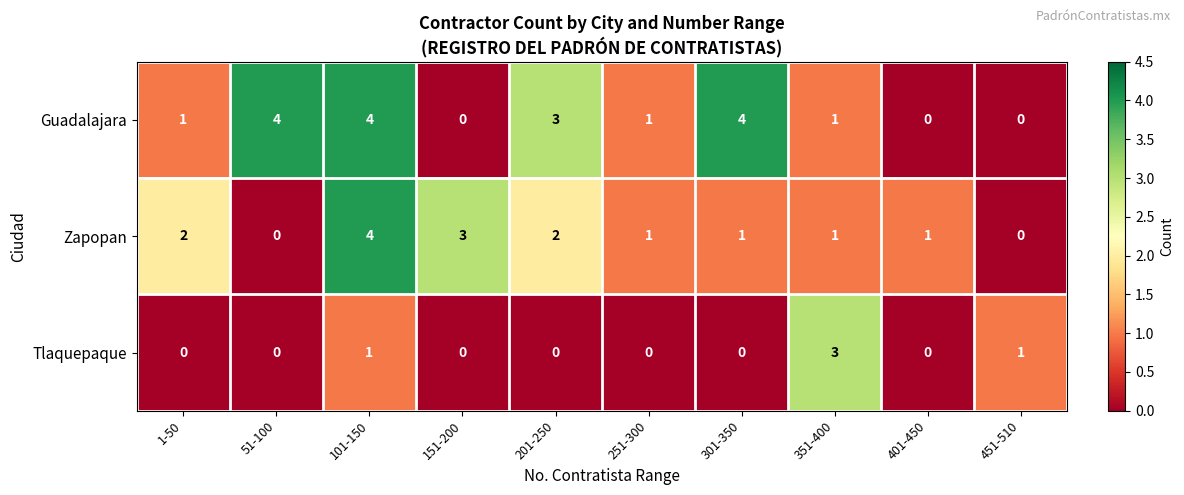

What is the difference between the Guadalajara values at 201-250 and 451-510?

3